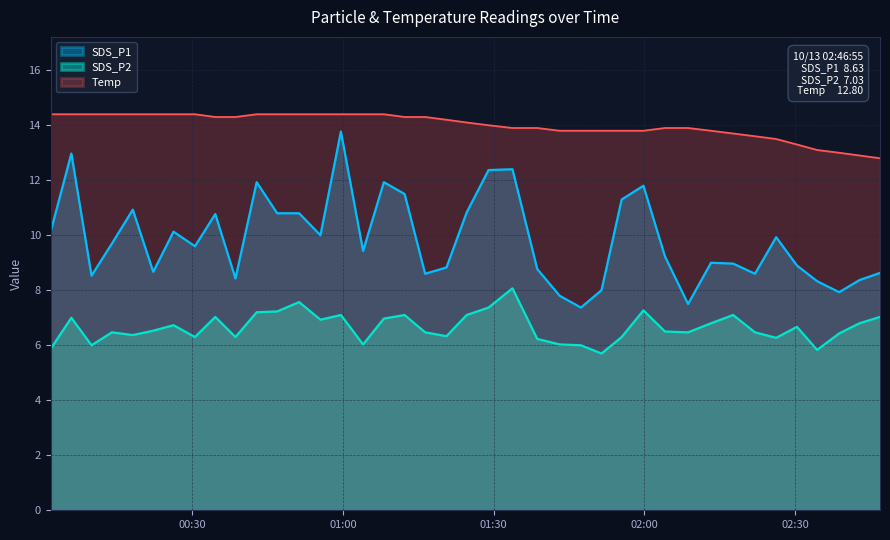

What position from the left is 2023/10/13 00:01:51?

1